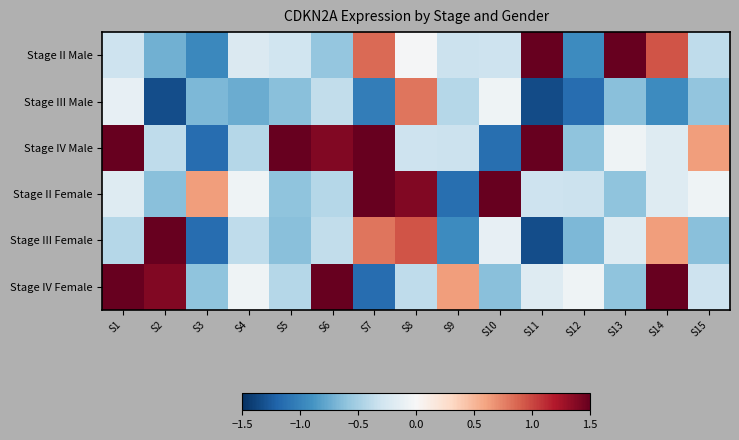

Which category has the highest value across all series?

S13